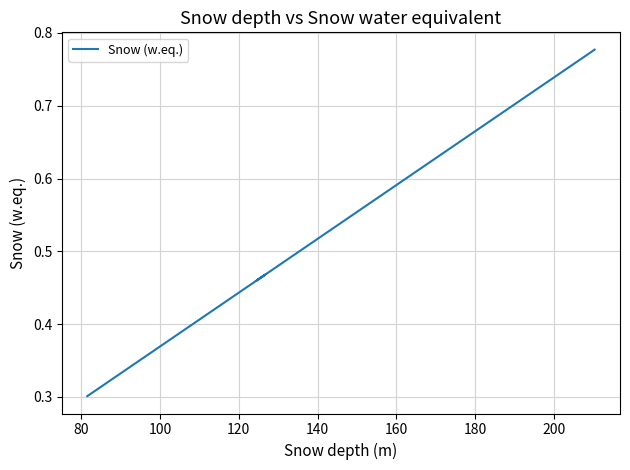

What is the label of the 5th point from the right?

200